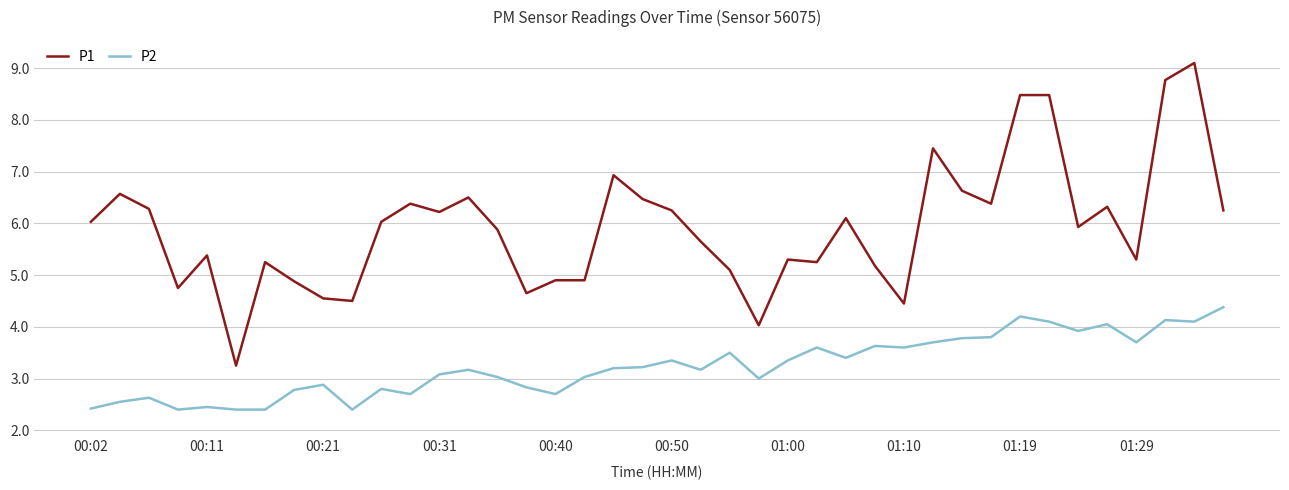

What is the difference between the maximum and minimum values in the P2 series?

2.0